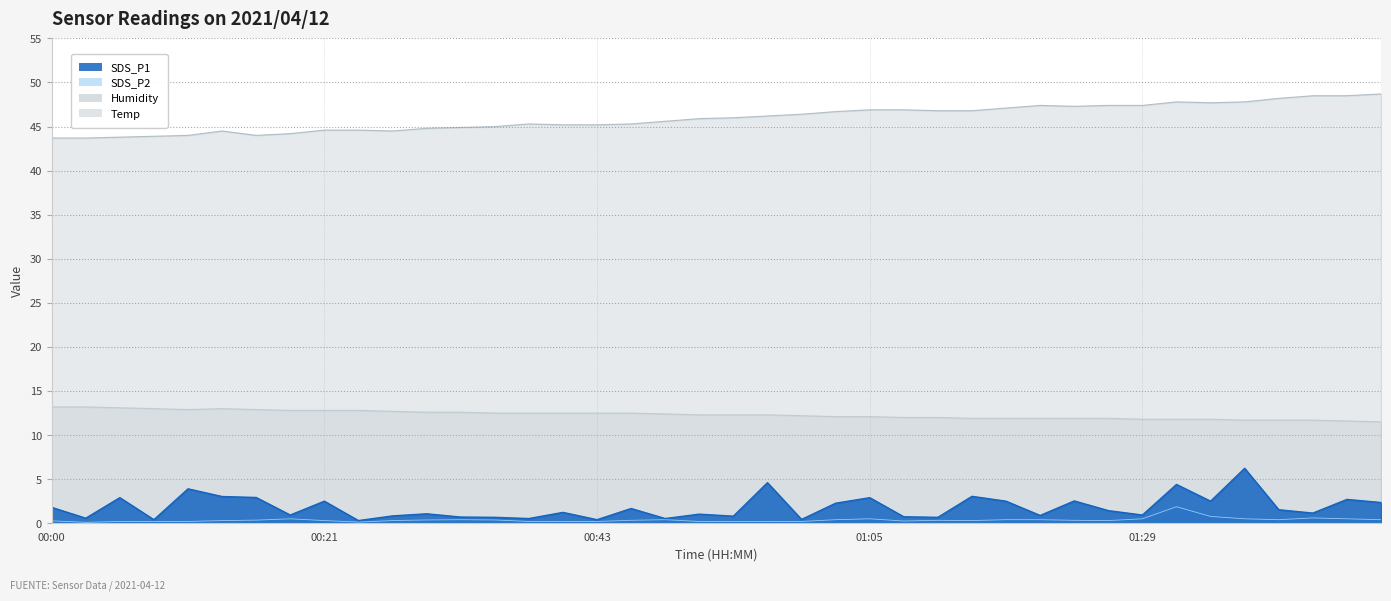

What is the difference between the second highest and minimum values in the SDS_P2 series?

0.7